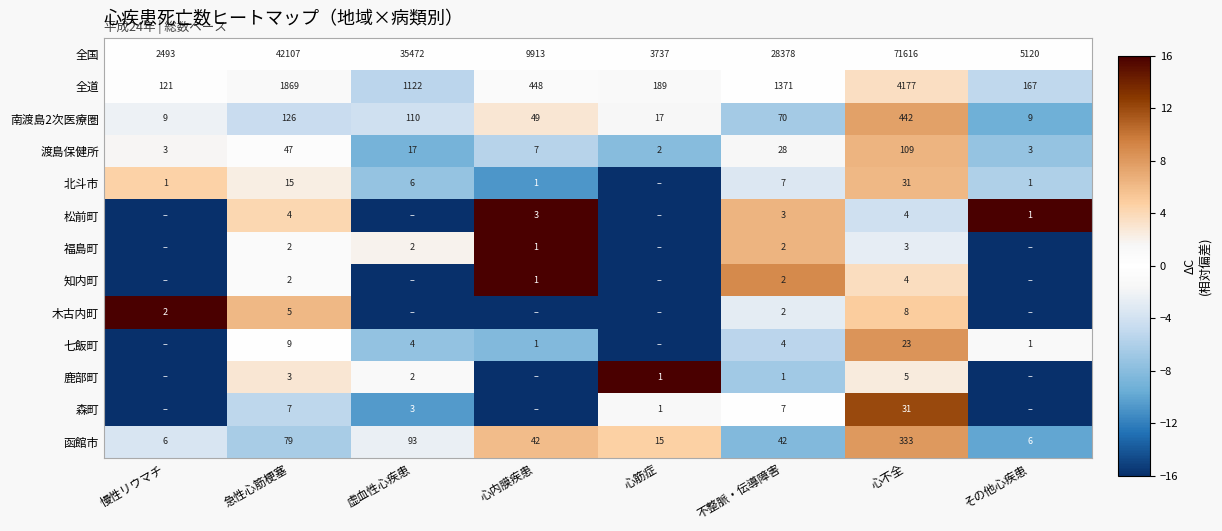

The 鹿部町 series shows 0.8 at 急性心筋梗塞. True or false?

False